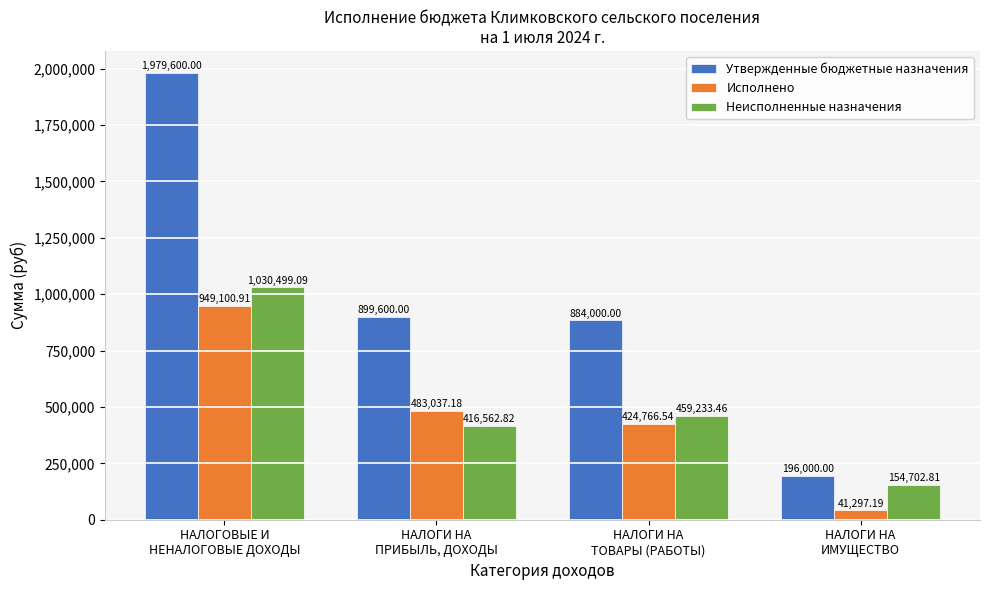

At which category is the sum across all series the highest?

НАЛОГОВЫЕ И
НЕНАЛОГОВЫЕ ДОХОДЫ